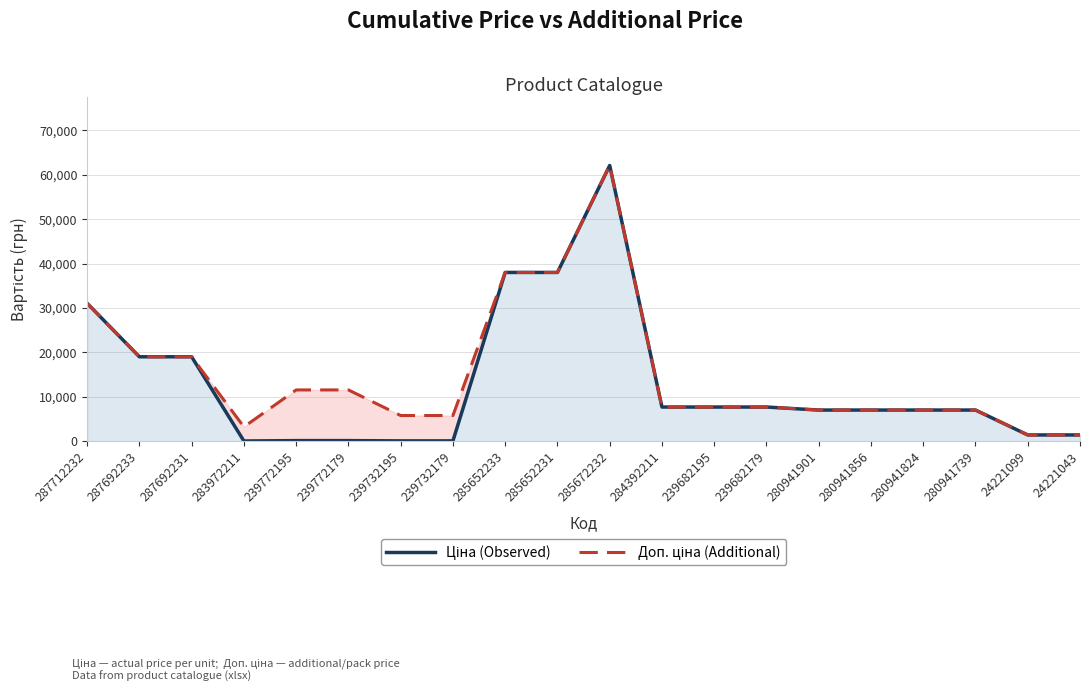

Reading left to right, list all the values displayed in this chart.

Ціна (Observed): 287712232=31058.4	287692233=19005.7	287692231=19005.7	283972211=32.0	239772195=115.4	239772179=115.4	239732195=57.7	239732179=57.7	285652233=38011.3	285652231=38011.3	285672232=62116.9	284392211=7680.9	239682195=7680.9	239682179=7680.9	280941901=7002.6	280941856=7002.6	280941824=7002.6	280941739=7002.6	24221099=1390.7	24221043=1390.7
Доп. ціна (Additional): 287712232=31058.4	287692233=19005.7	287692231=19005.7	283972211=3205.0	239772195=11537.0	239772179=11537.0	239732195=5769.0	239732179=5769.0	285652233=38011.3	285652231=38011.3	285672232=62116.9	284392211=7680.9	239682195=7680.9	239682179=7680.9	280941901=7002.6	280941856=7002.6	280941824=7002.6	280941739=7002.6	24221099=1391.0	24221043=1391.0